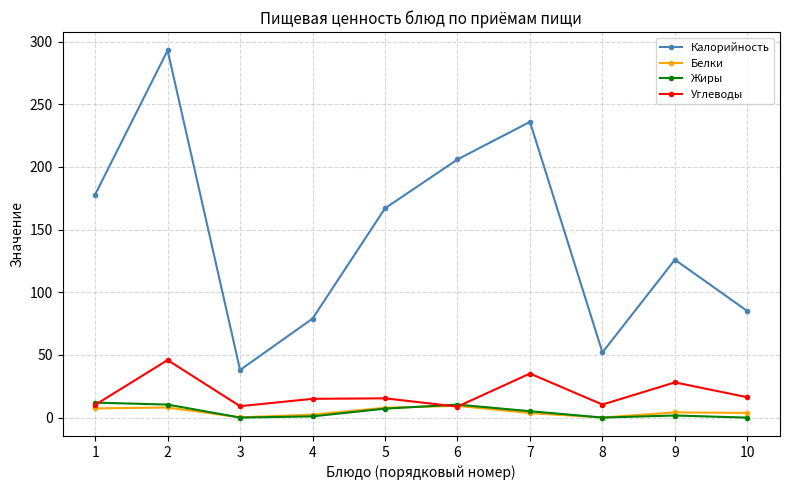

The value of Калорийность at 9 is 27.4. True or false?

False